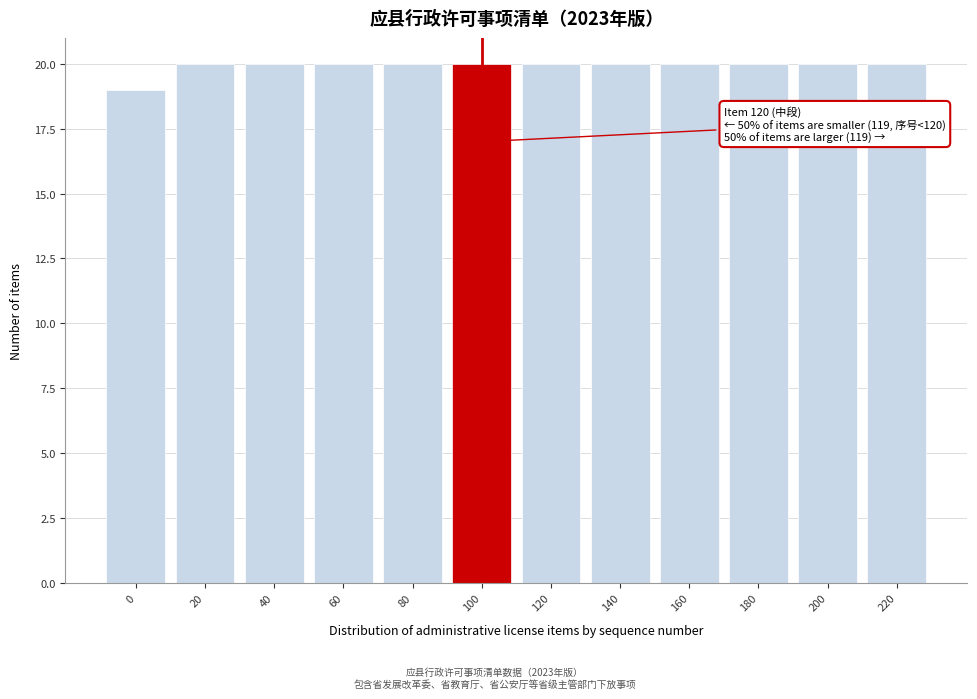

Reading right to left, what are all the values shown in this chart?

220=20	200=20	180=20	160=20	140=20	120=20	100=20	80=20	60=20	40=20	20=20	0=19